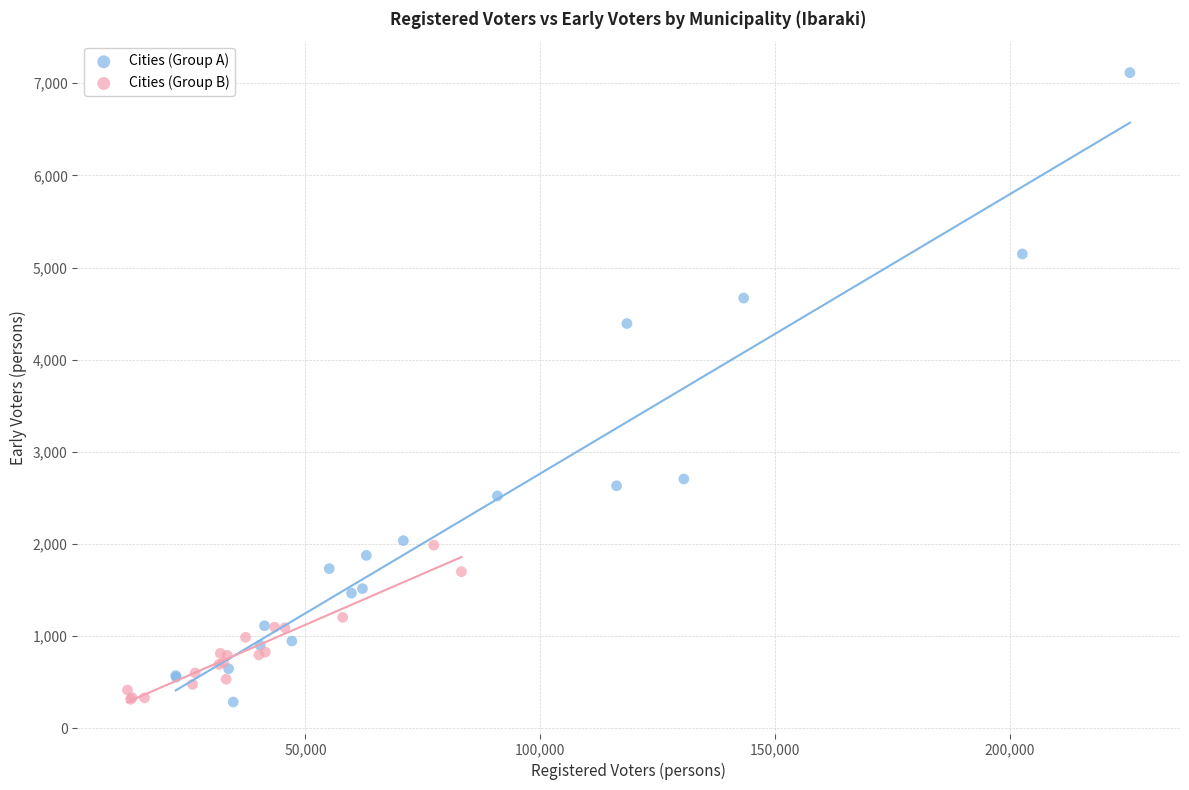

Which series contains the highest Y value?

Cities (Group A)